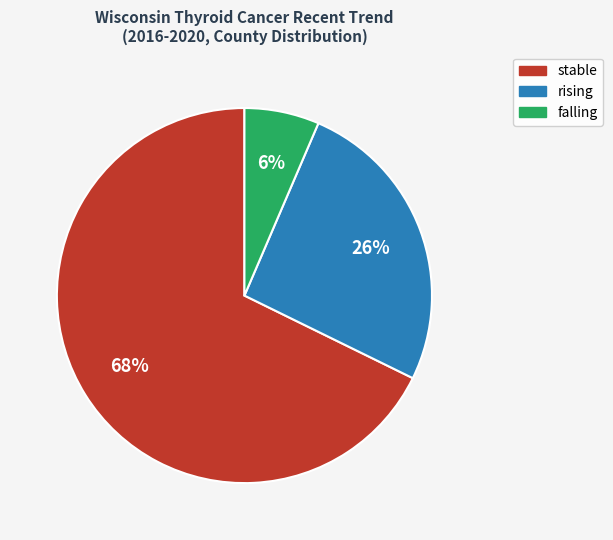

The rising slice represents 39% of the pie. True or false?

False